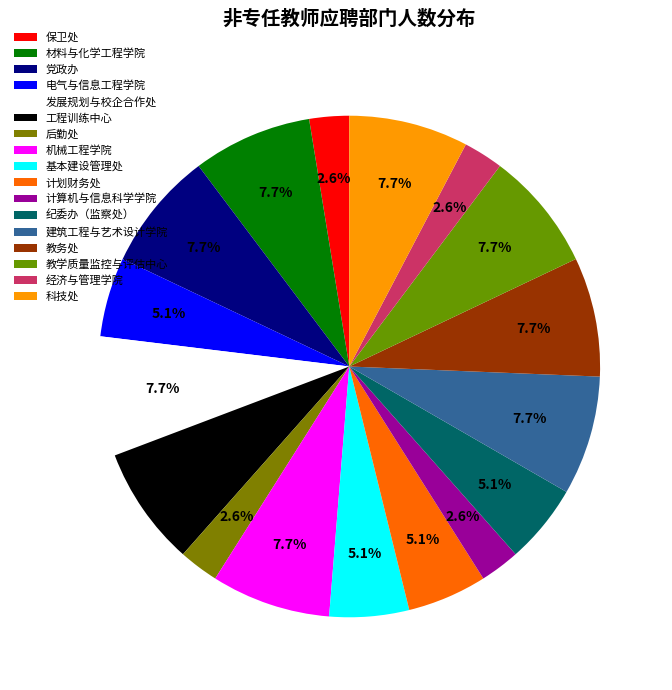

Approximately how many times larger is the value at 后勤处 compared to 工程训练中心?

0.3